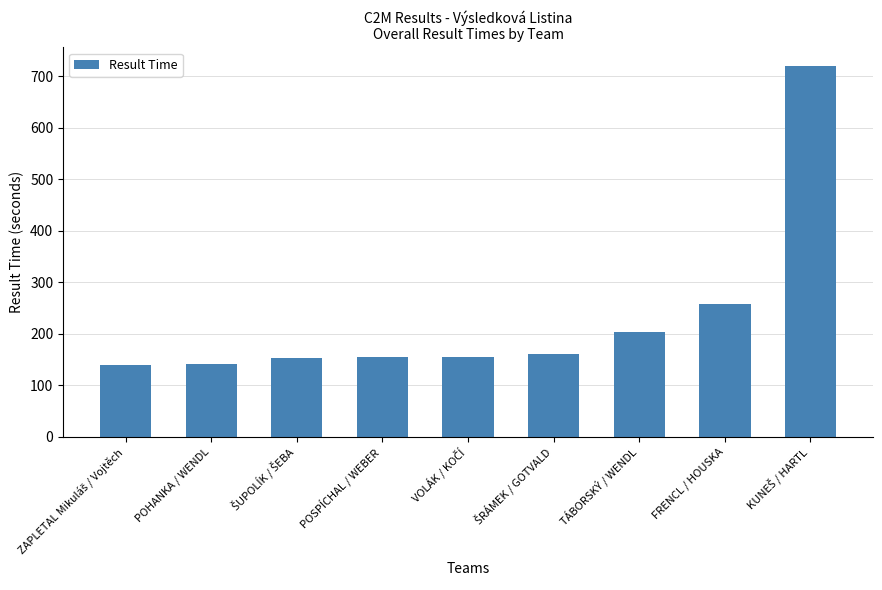

At which label is the value closest to 429?

FRENCL / HOUSKA